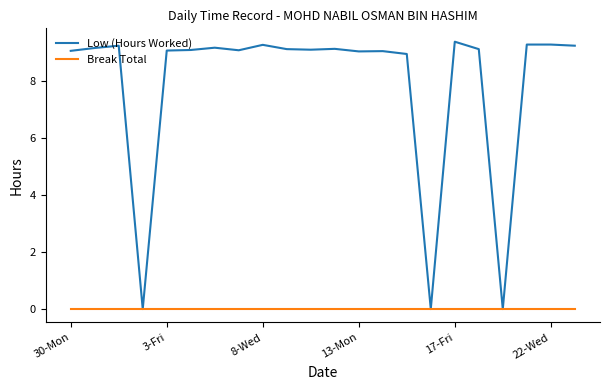

Rank the series by their average value, from lowest to highest.

Break Total, Low (Hours Worked)